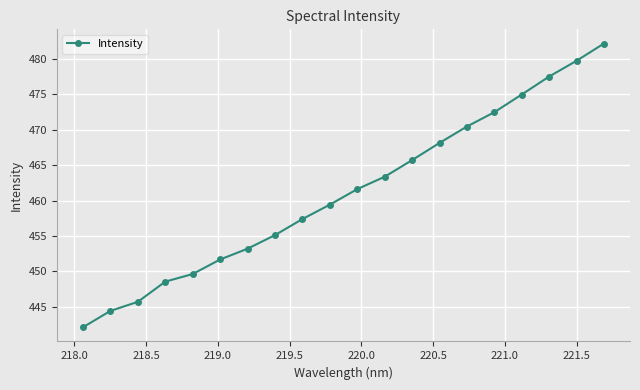

What is the minimum value shown in the chart?

442.1